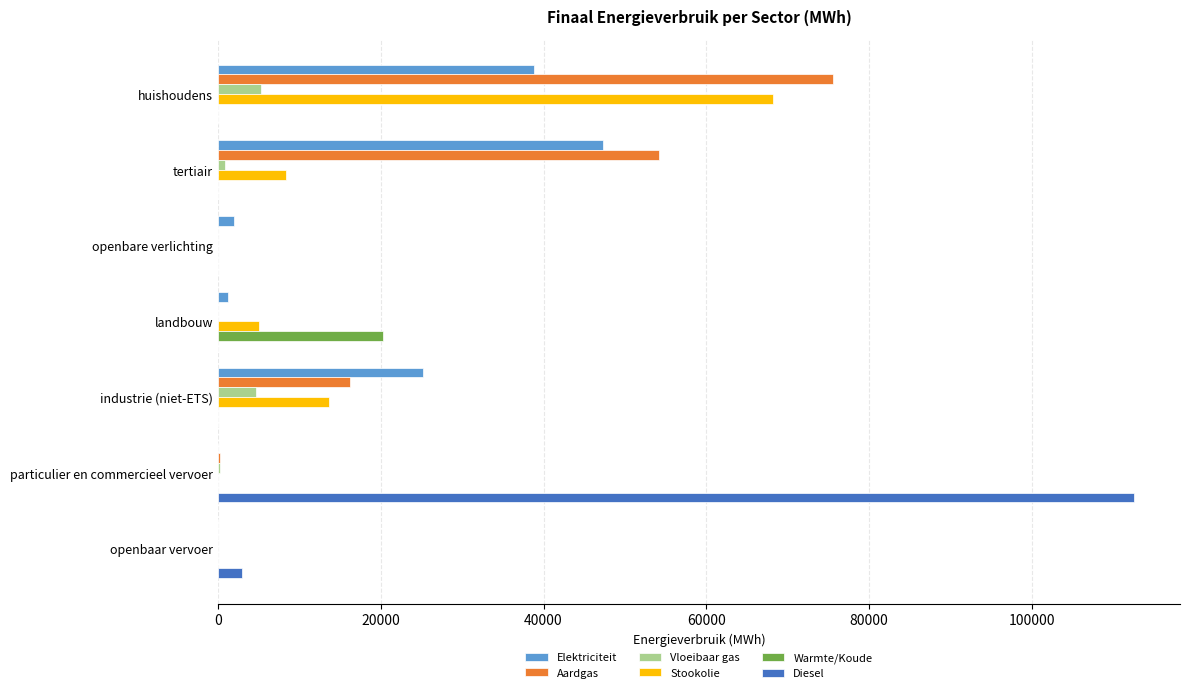

What is the total value across all series at openbaar vervoer?

2935.0